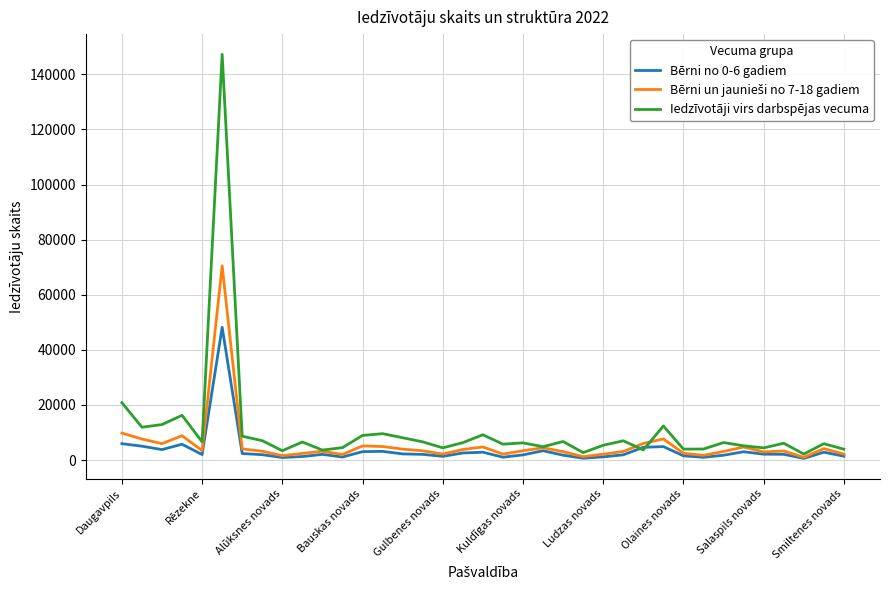

Which series has the widest spread of values?

Iedzīvotāji virs darbspējas vecuma